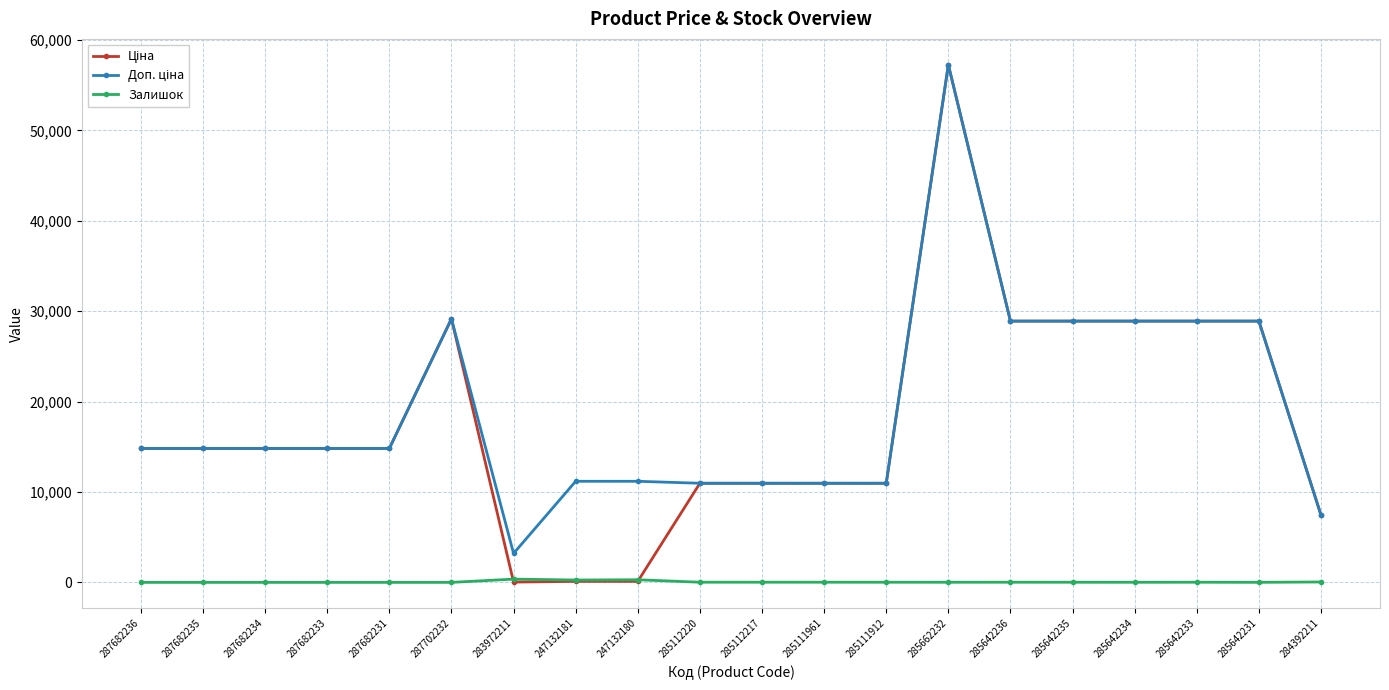

True or false: Залишок has more than 0 interior local peaks.

True